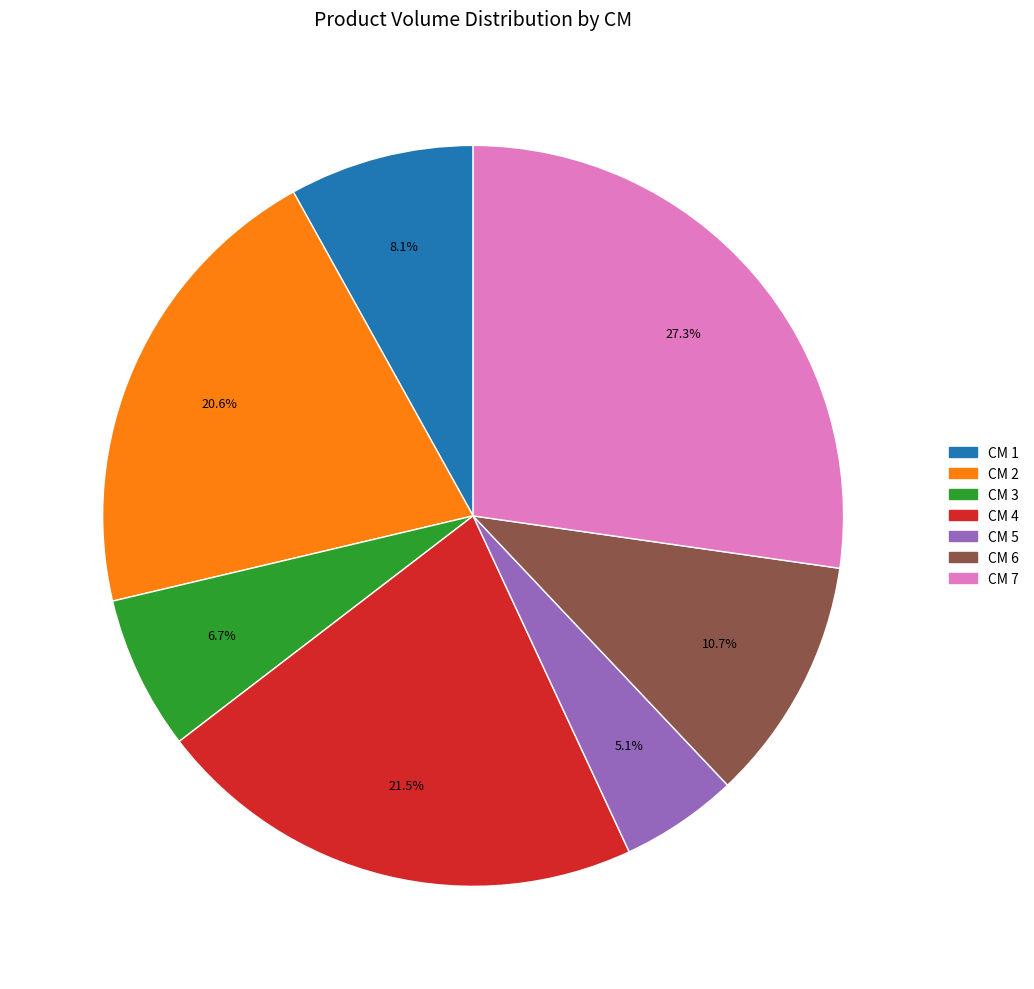

Does any single category account for the majority?

No